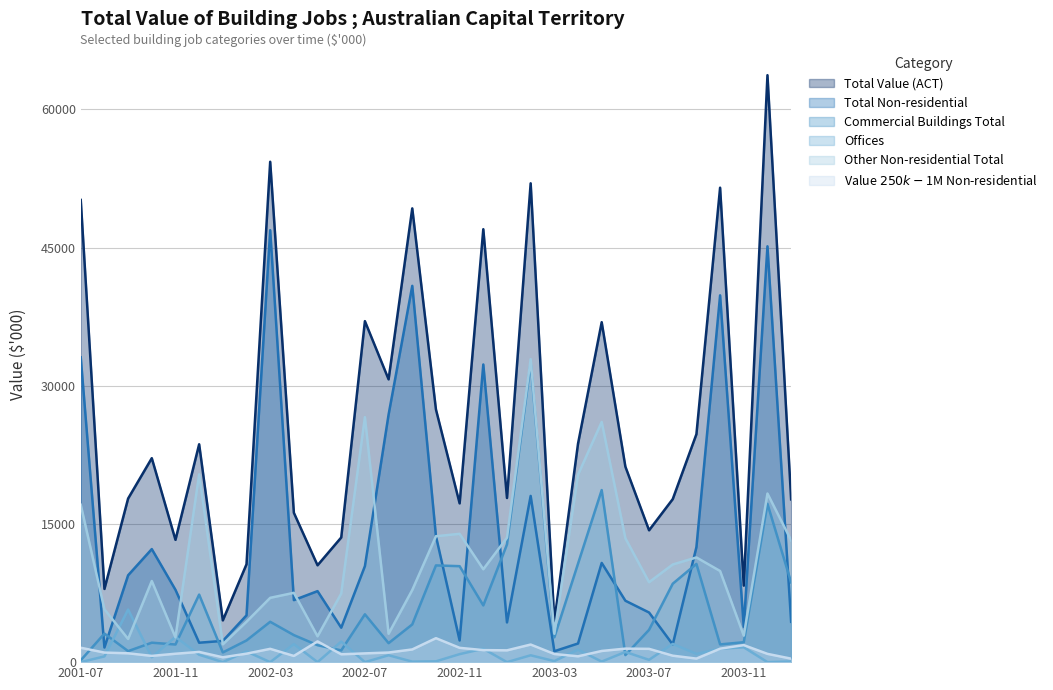

What is the label of the 30th point from the right?

2001-08